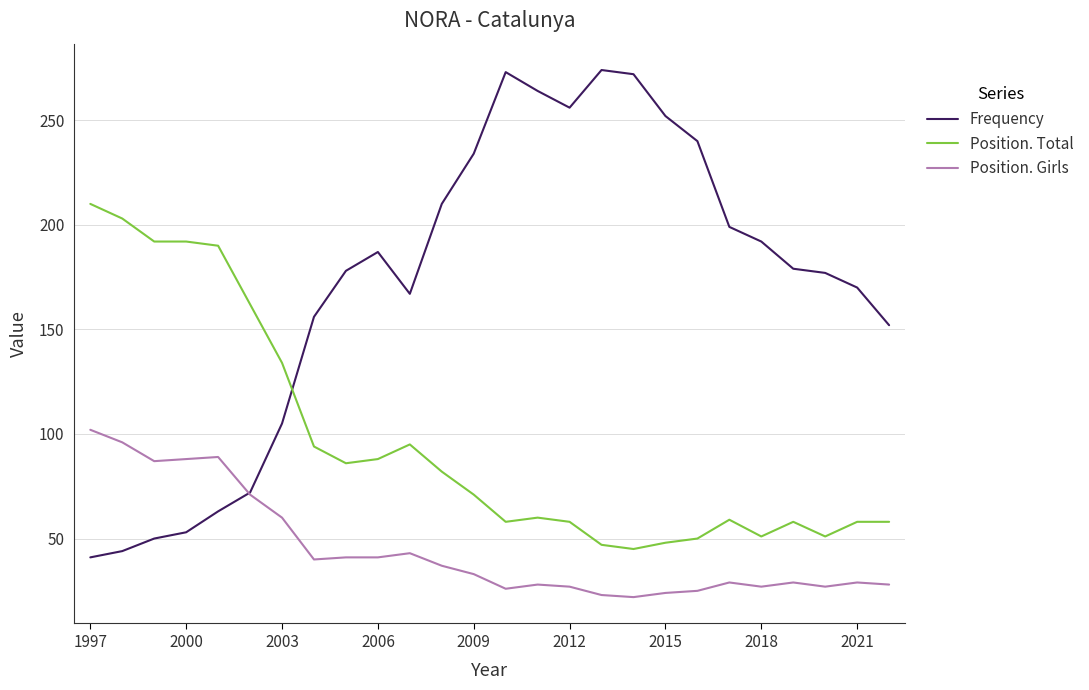

Which series has the largest total across all categories?

Frequency